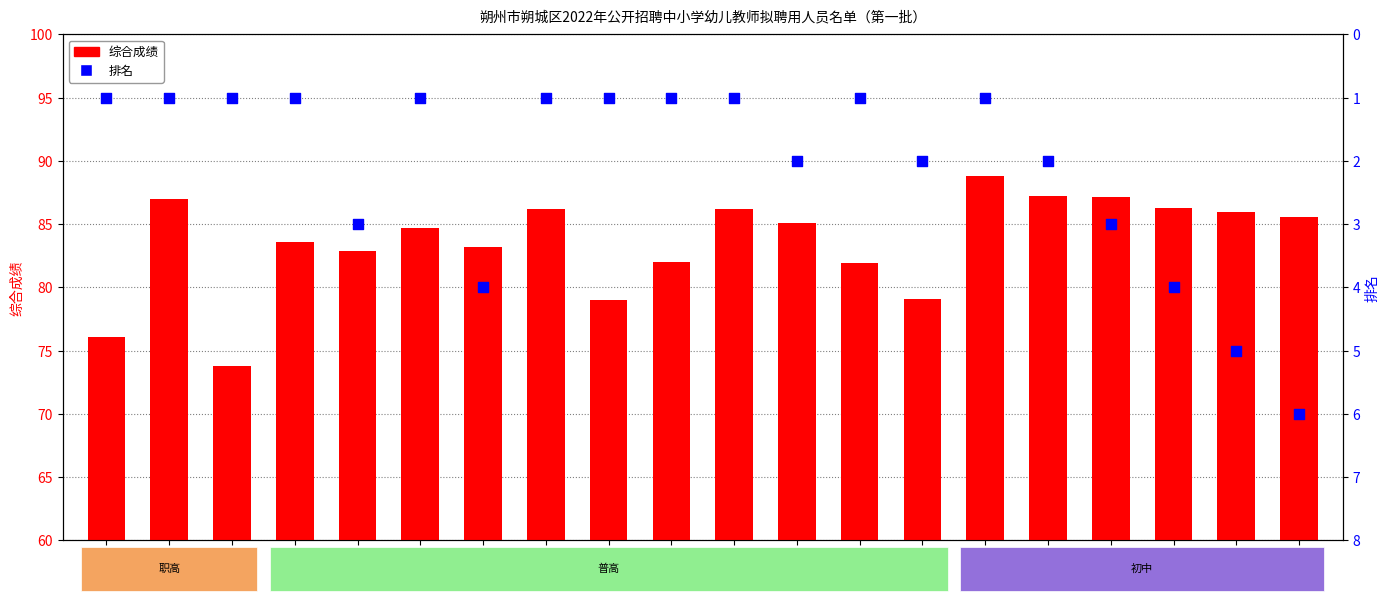

Is the value of 综合成绩 at 让娟 greater than the value of 排名 at 翟宏煜?

Yes